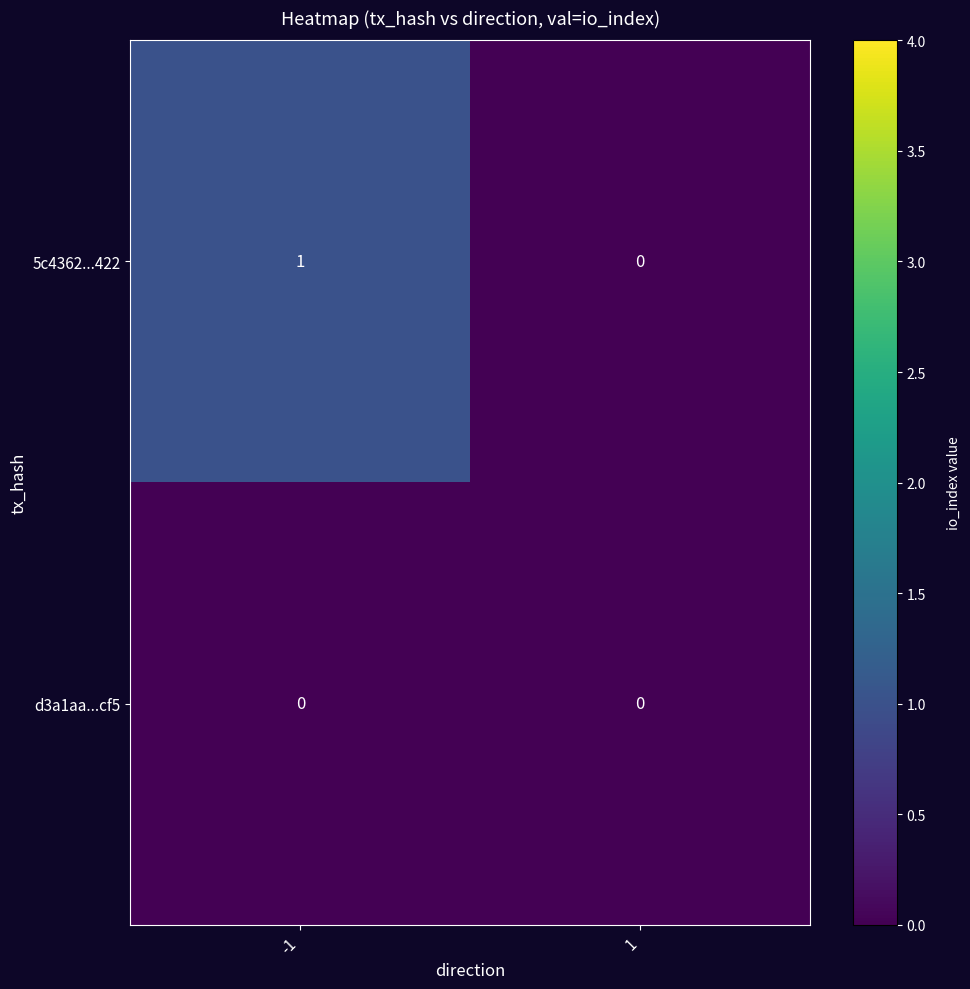

Rank the series at -1 from lowest to highest value.

d3a1aa...cf5, 5c4362...422